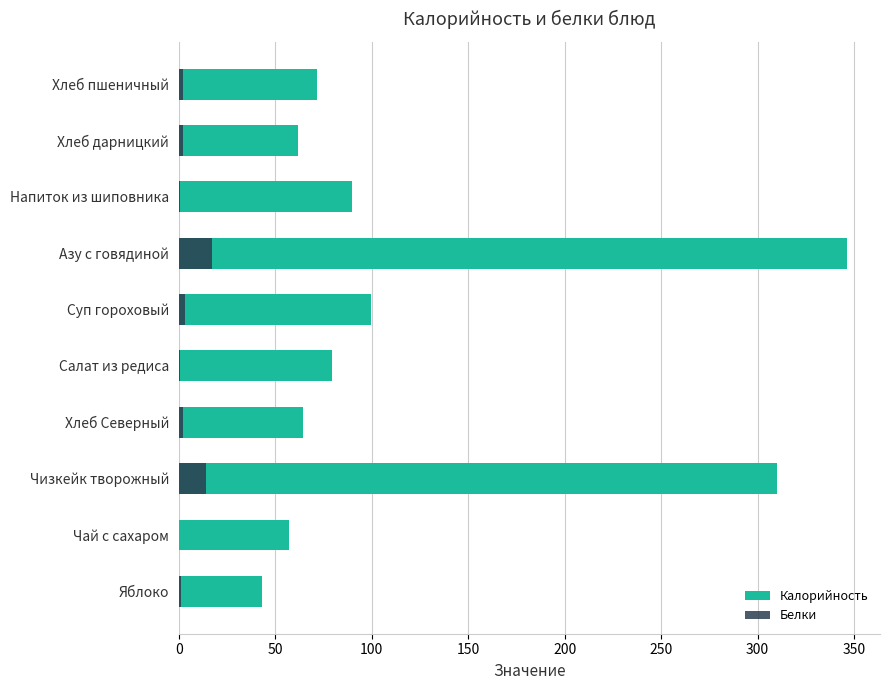

List the series in order of their peak value, highest first.

Калорийность, Белки